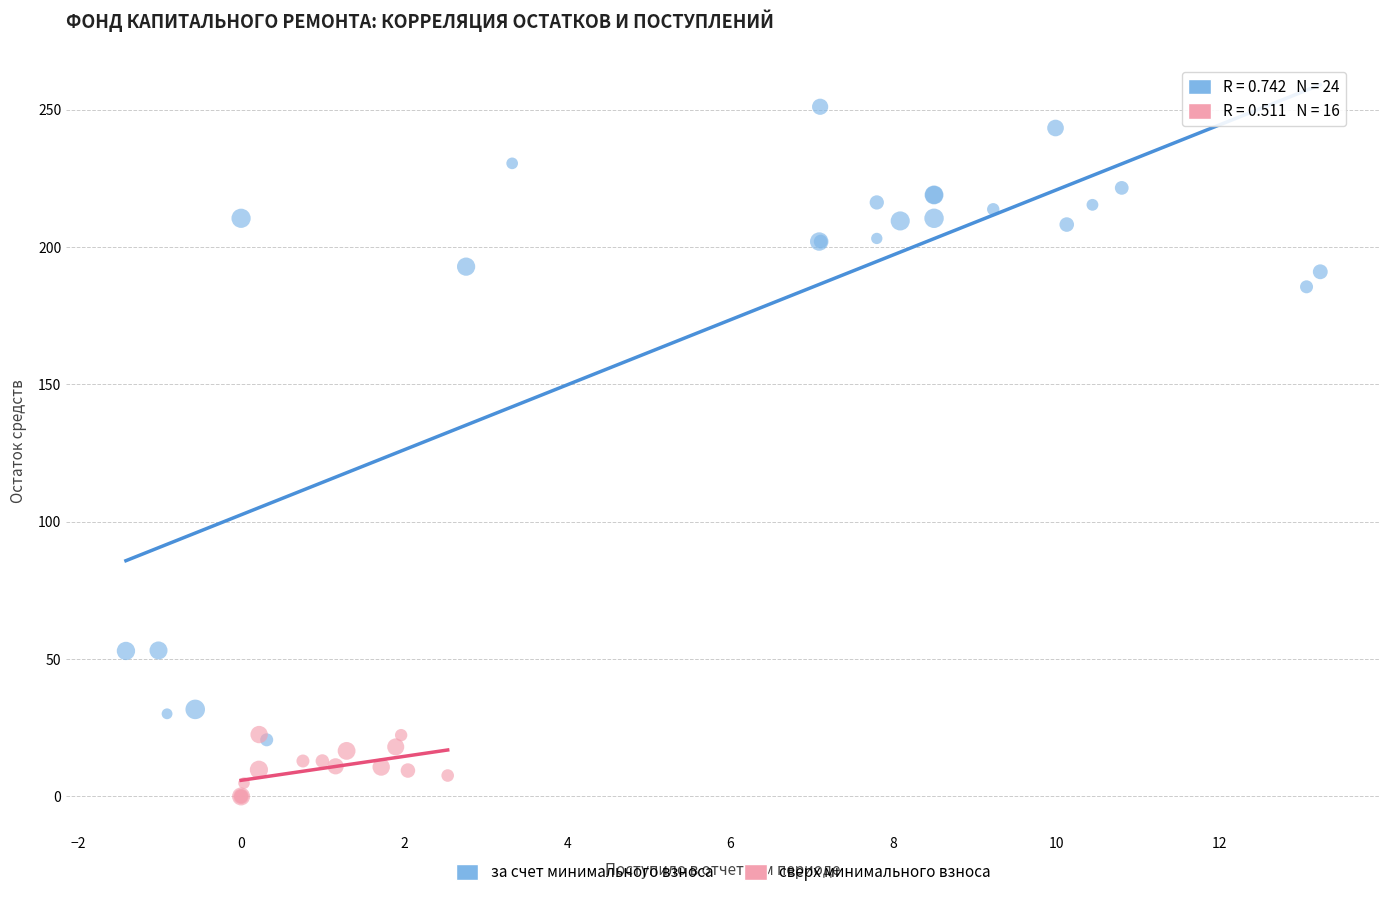

Which series has the largest Y range (max minus min)?

за счет минимального взноса